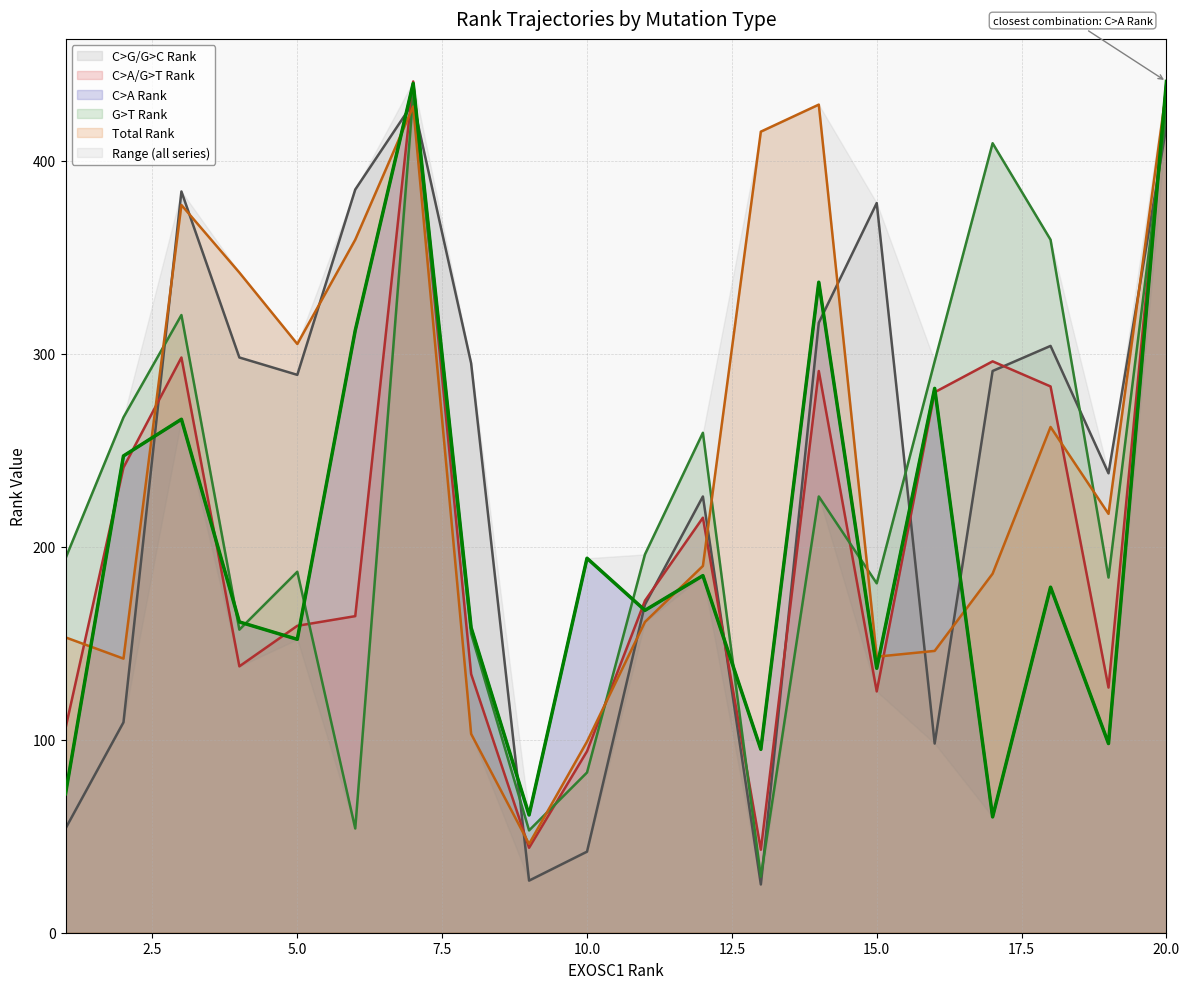

What is the maximum value shown in the chart?

441